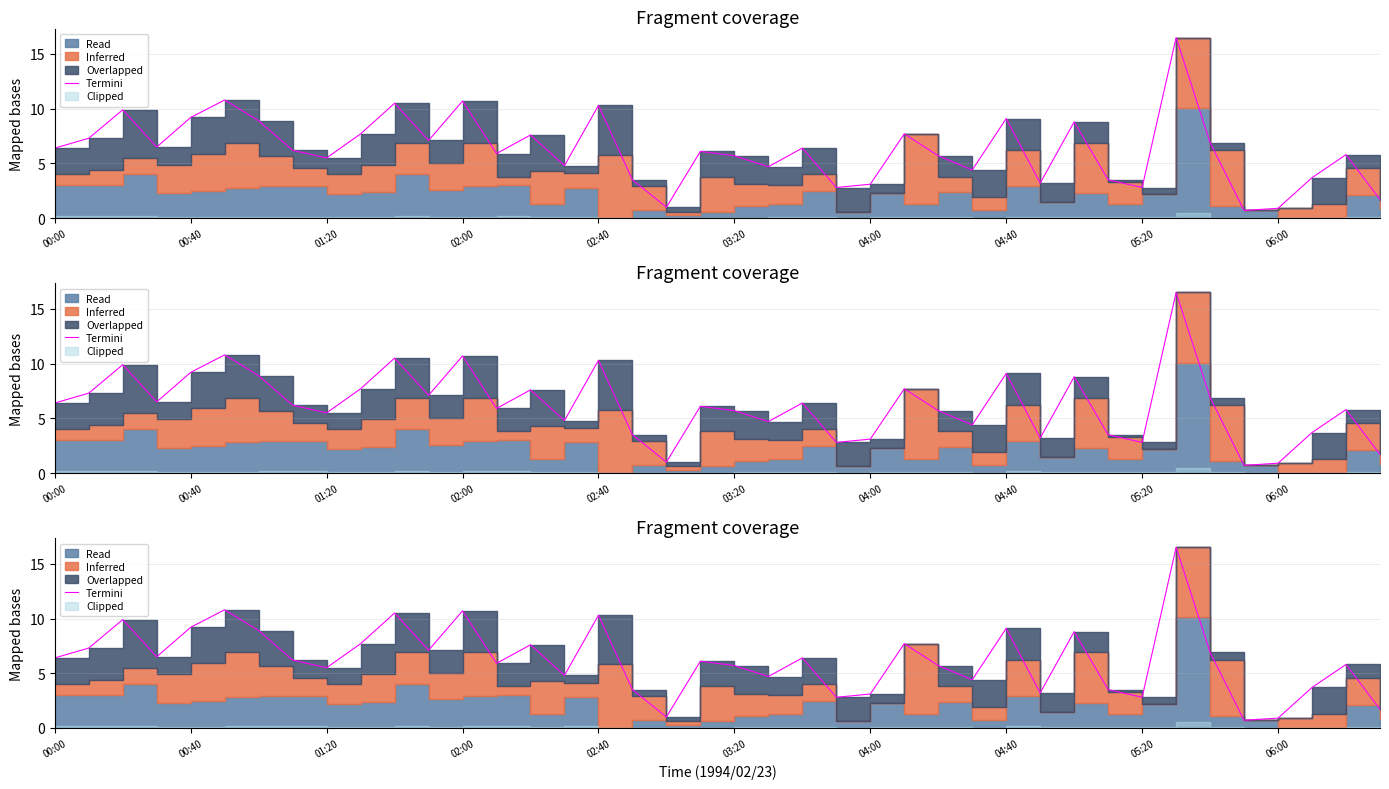

Approximately how many times larger is the value at 28 compared to 27?

2.1